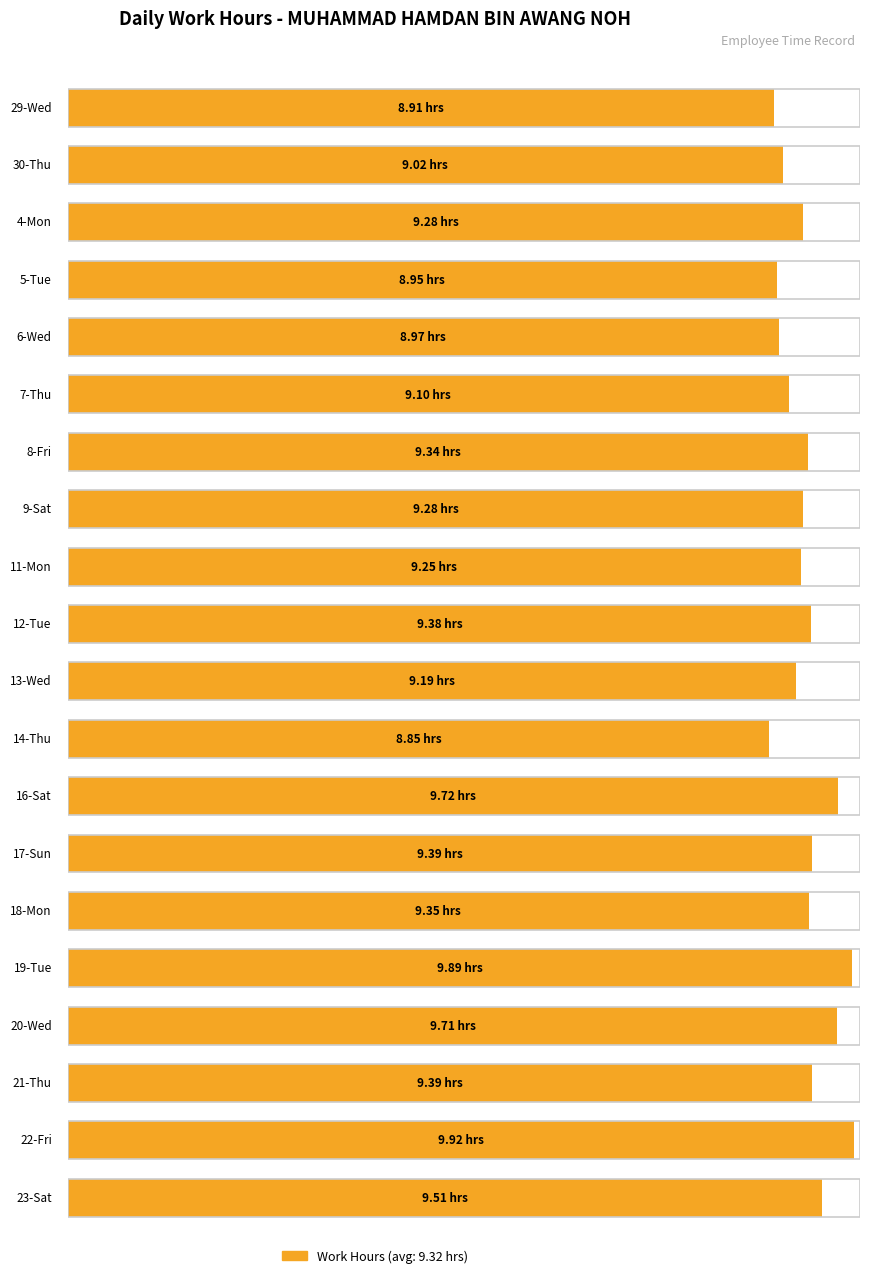

Between 4-Mon and 19-Tue, which is larger?

19-Tue